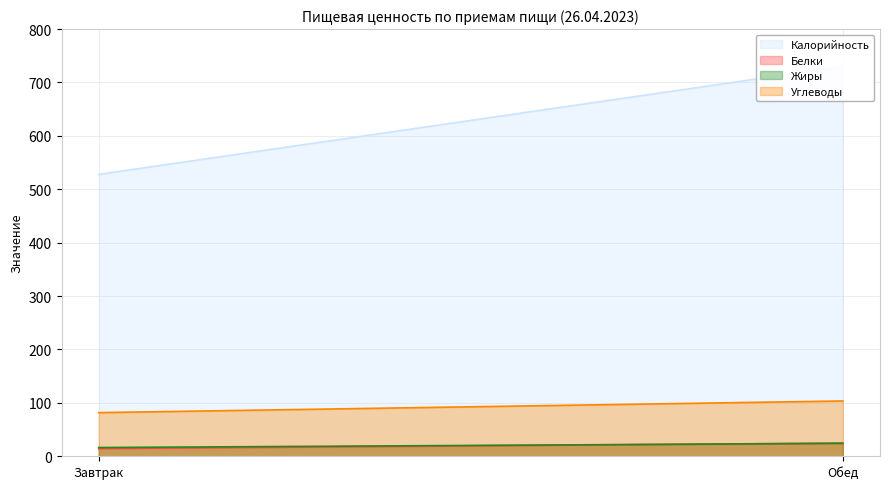

Which category has the lowest value in the Белки series?

Завтрак